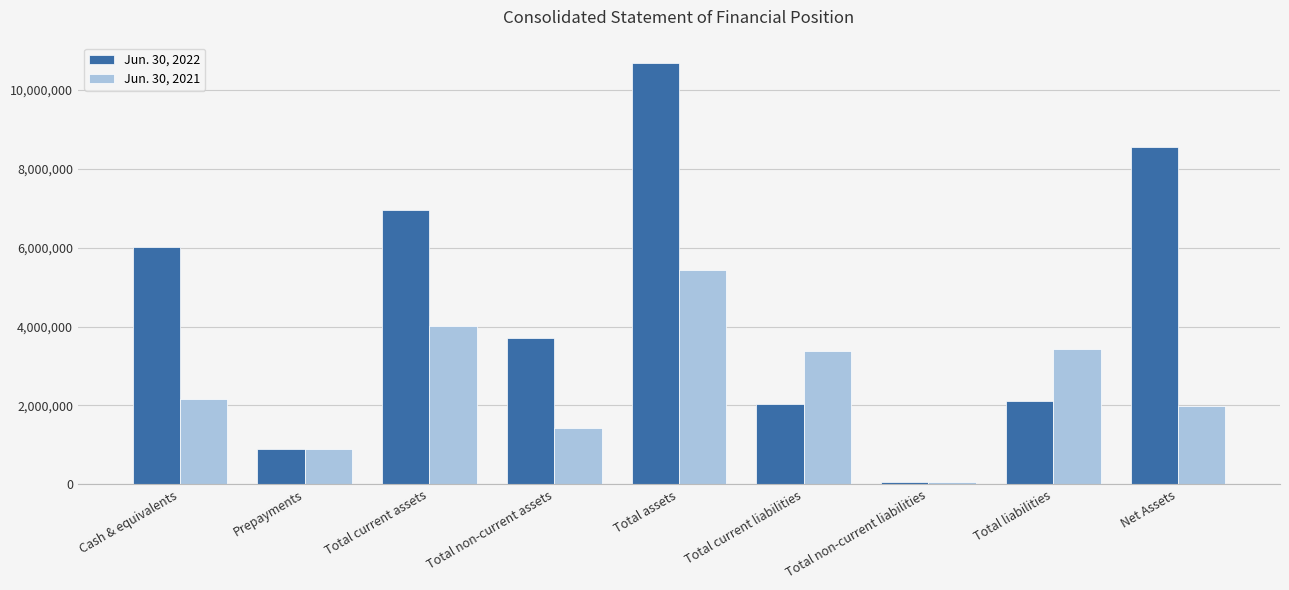

How many groups of bars are there?

9